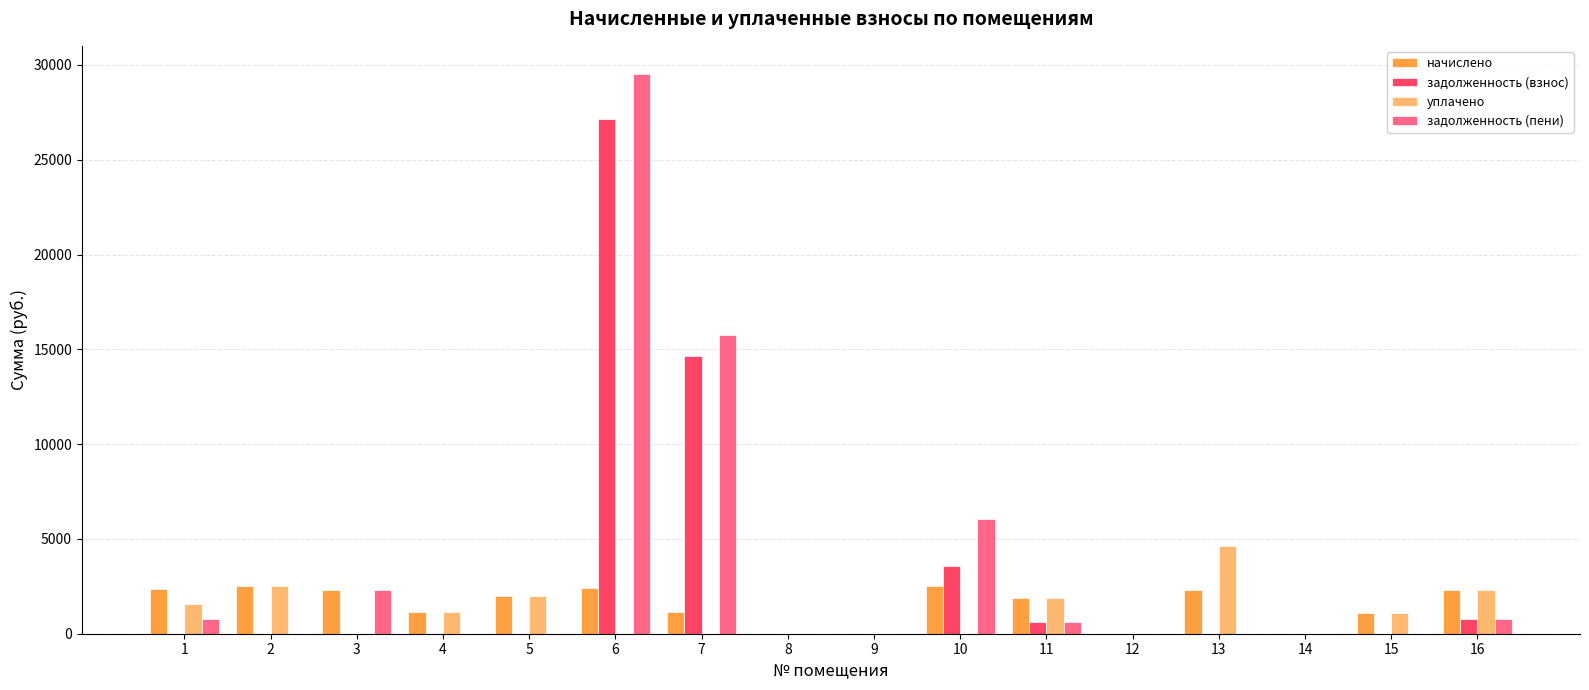

What is the total value across all series at 4?

2337.5